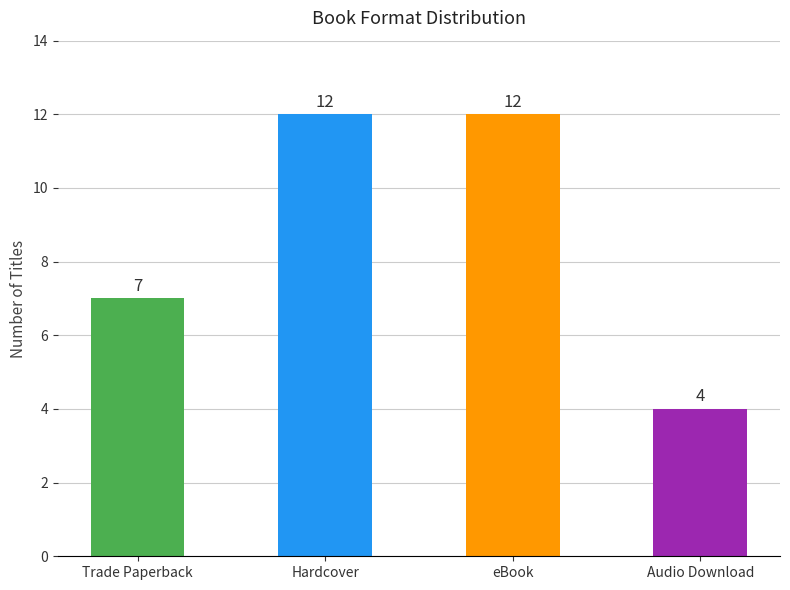

What is the smallest value displayed?

4